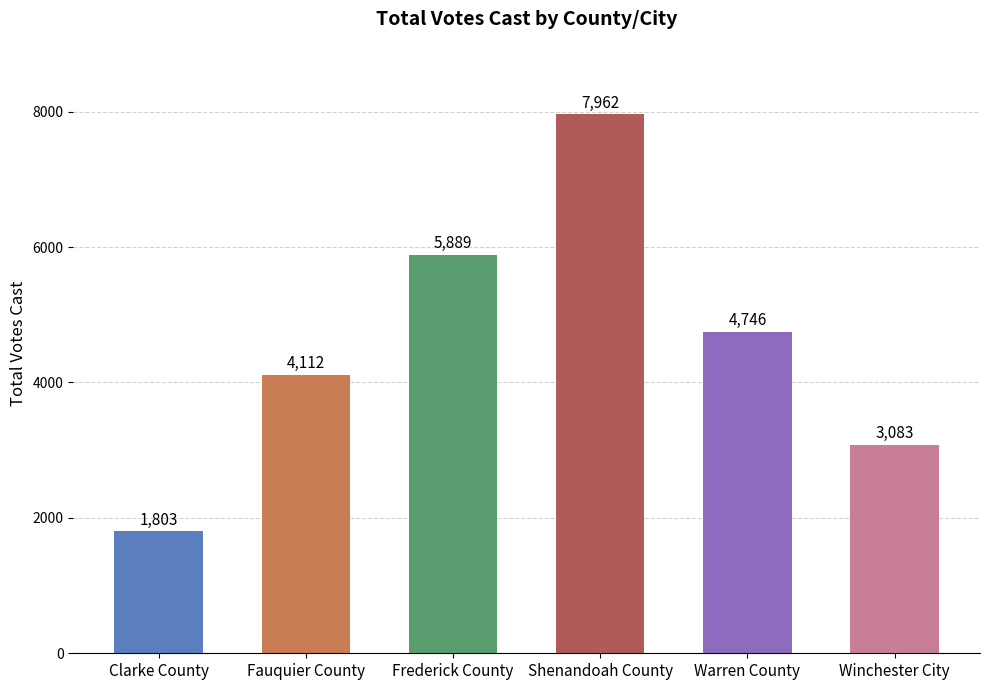

What is the difference between the maximum and minimum values?

6159